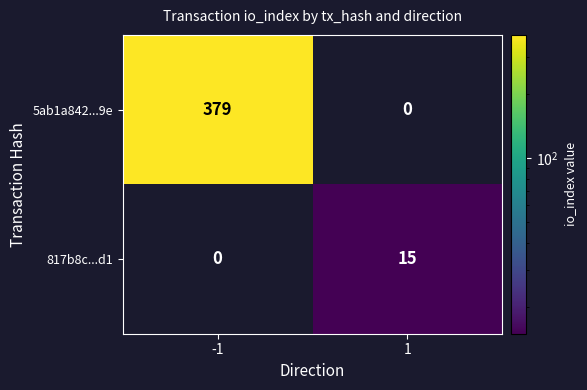

How many values in 817b8c...d1 are above zero?

1